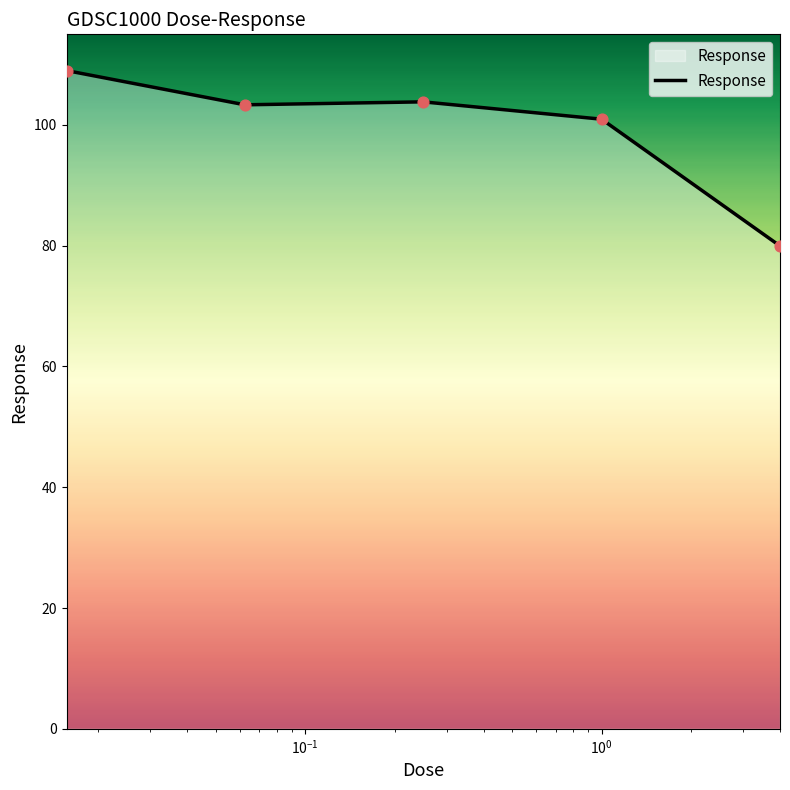

What is the smallest value displayed?

80.0